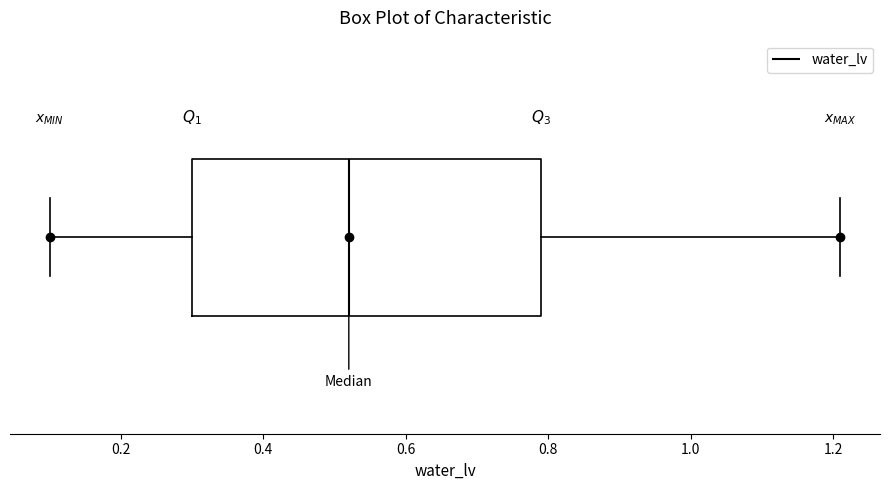

Where is the right edge of the box on the x-axis? The values are not printed on the chart, so give them approximately, as read against the axis.

0.80